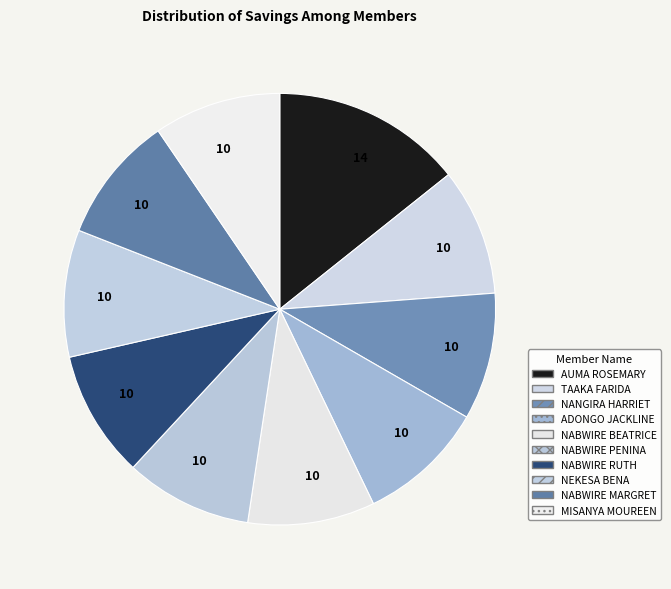

Is there any slice that represents more than half of the pie?

No